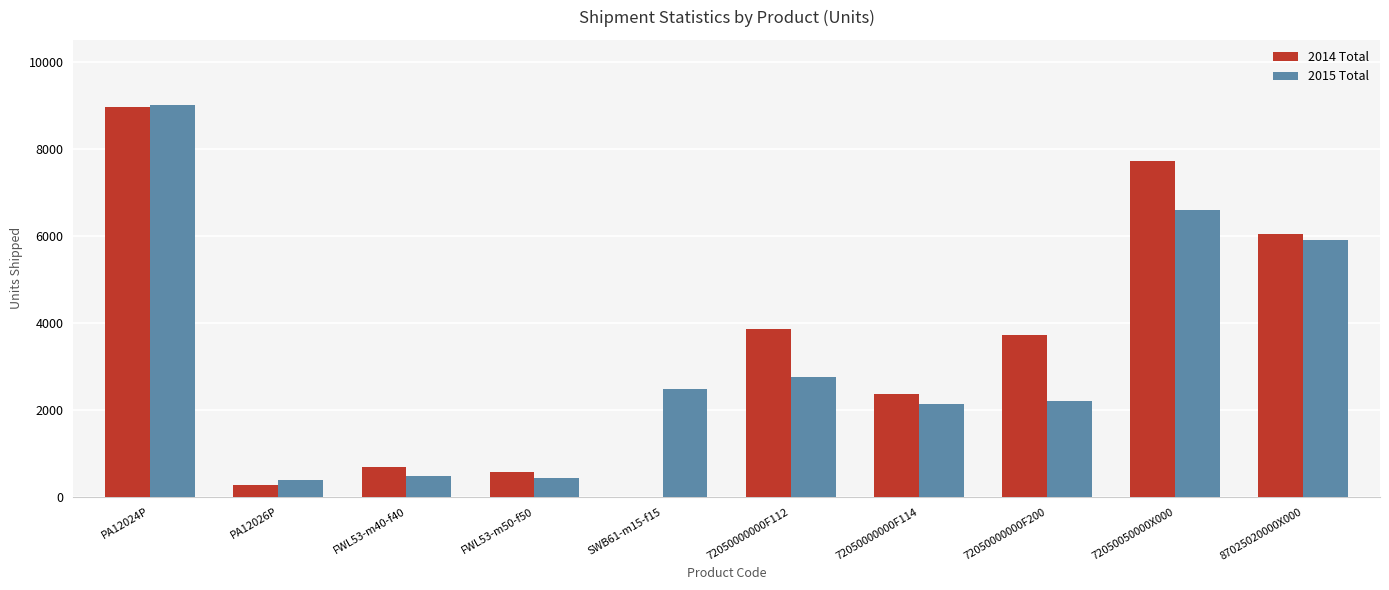

Is the value of 2014 Total at PA12024P greater than the value of 2015 Total at FWL53-m50-f50?

Yes